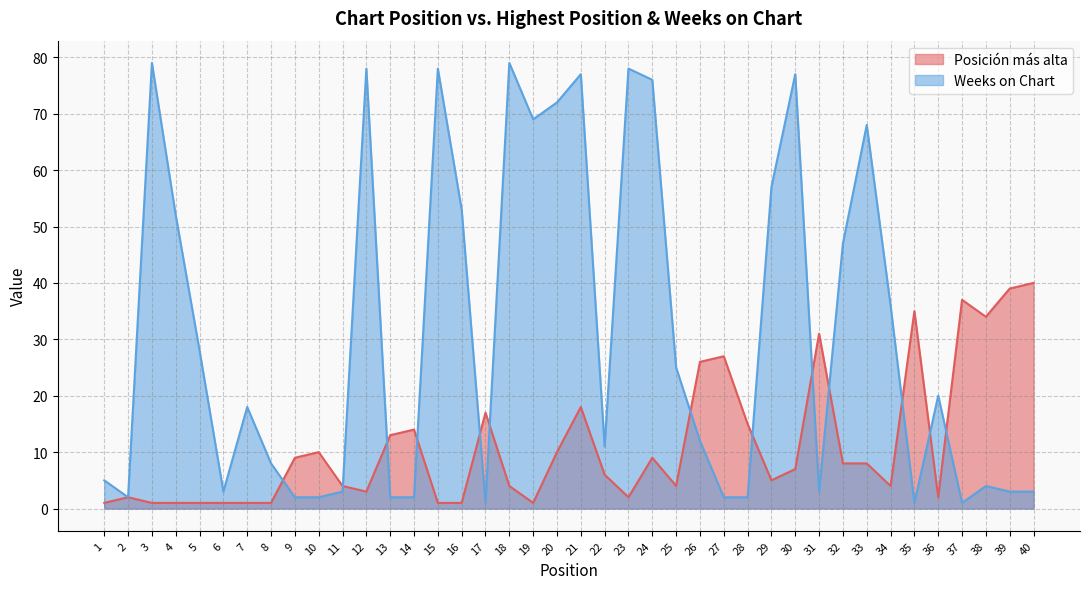

Where is the first local minimum for Weeks on Chart?

2